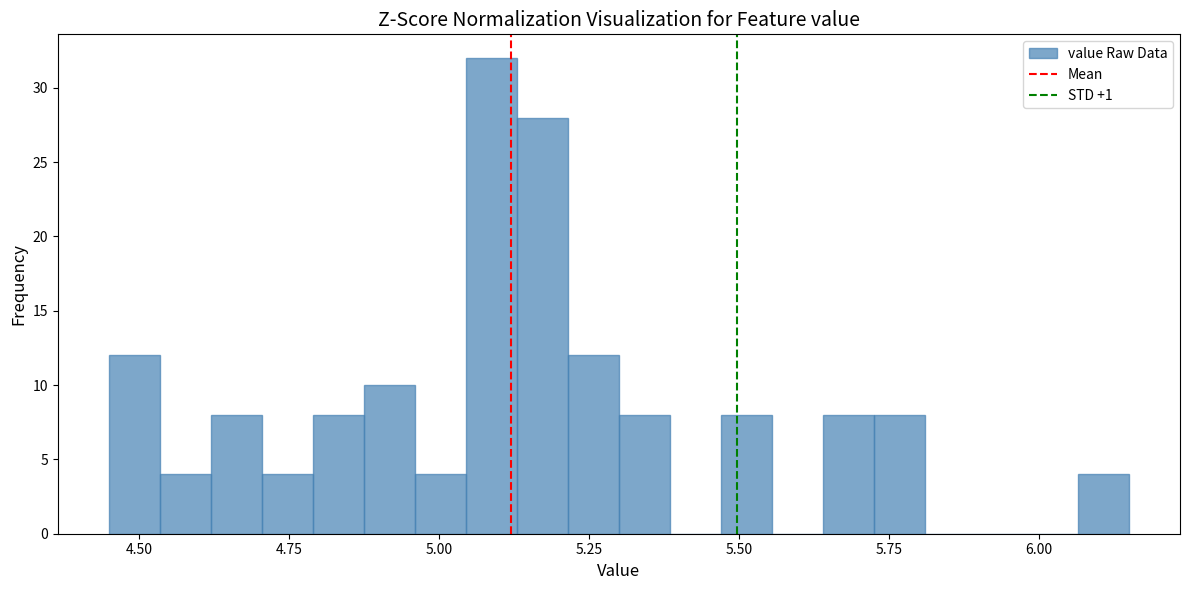

Read against the x-axis, roughly where is the centre of the tallest bar?

5.10